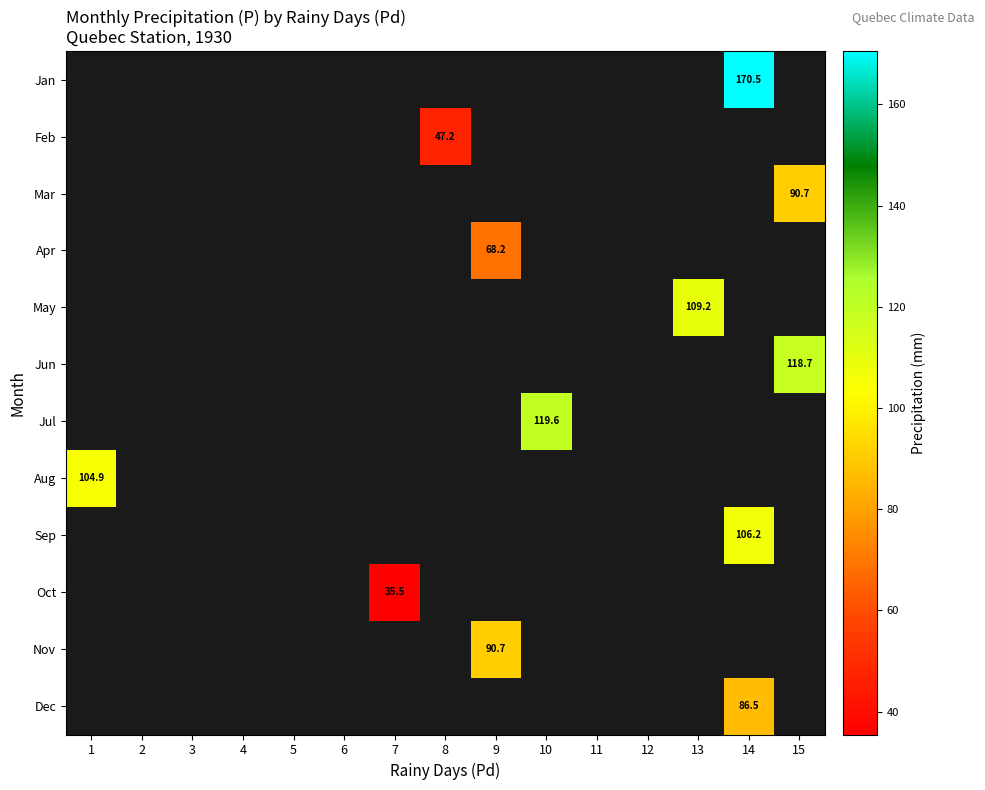

What is the minimum value for Aug?

104.9